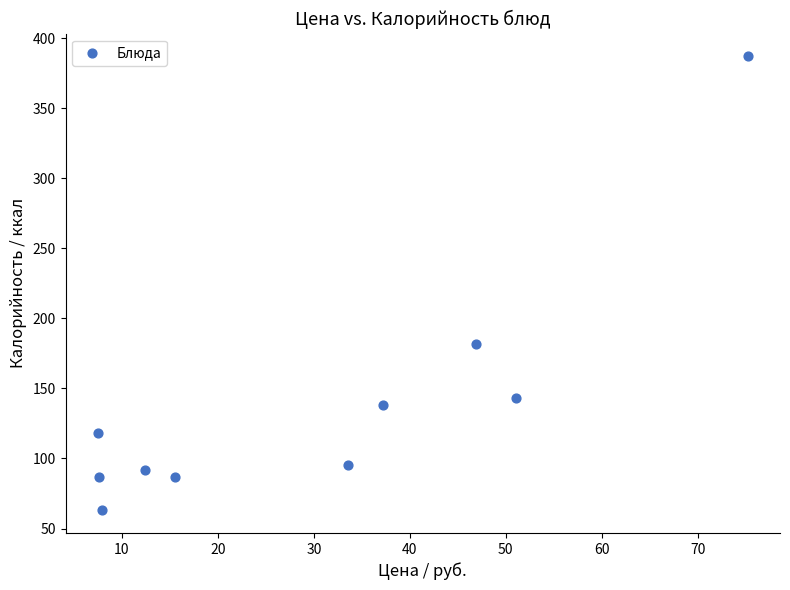

What Y value in the scatter plot is closest to 225?

182